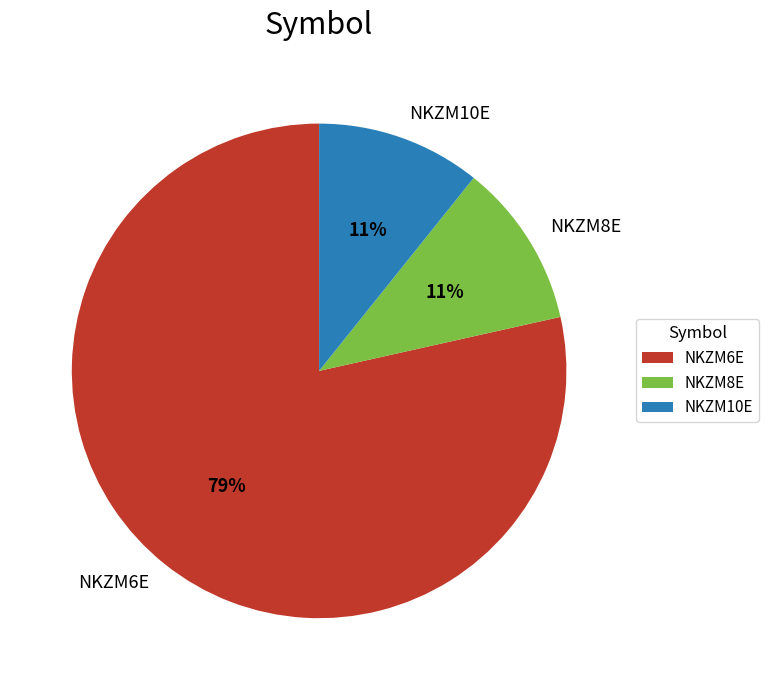

Count the number of slices in the pie.

3